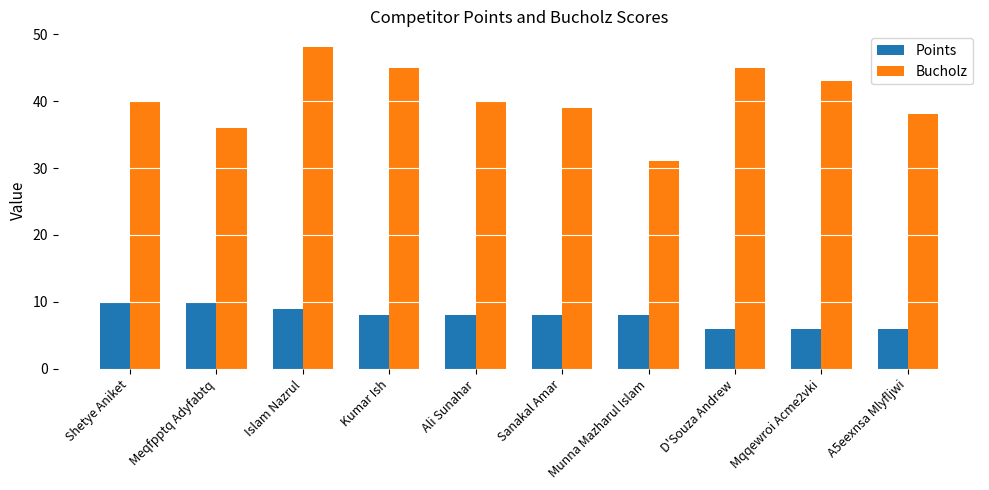

Count the number of categories in the chart.

10